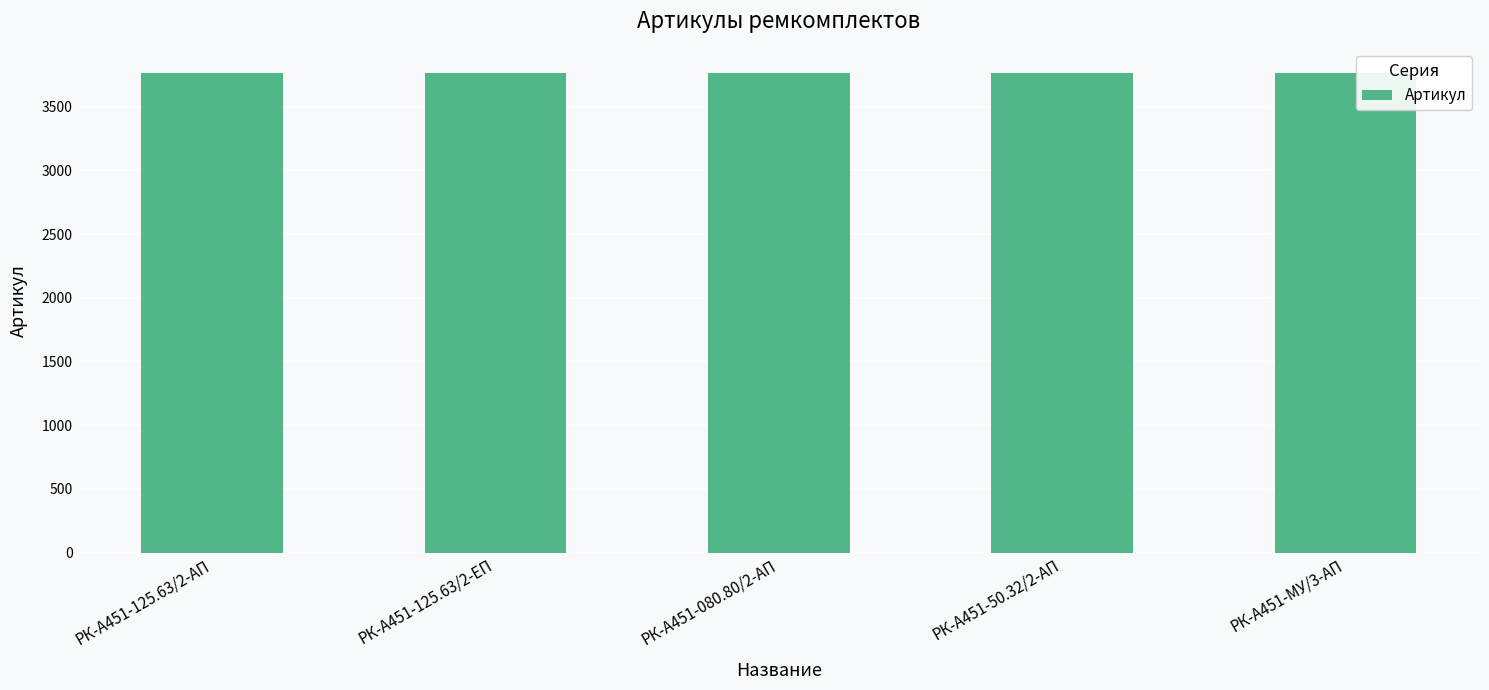

Approximately how many times larger is the value at РК-А451-080.80/2-АП compared to РК-А451-50.32/2-АП?

1.0